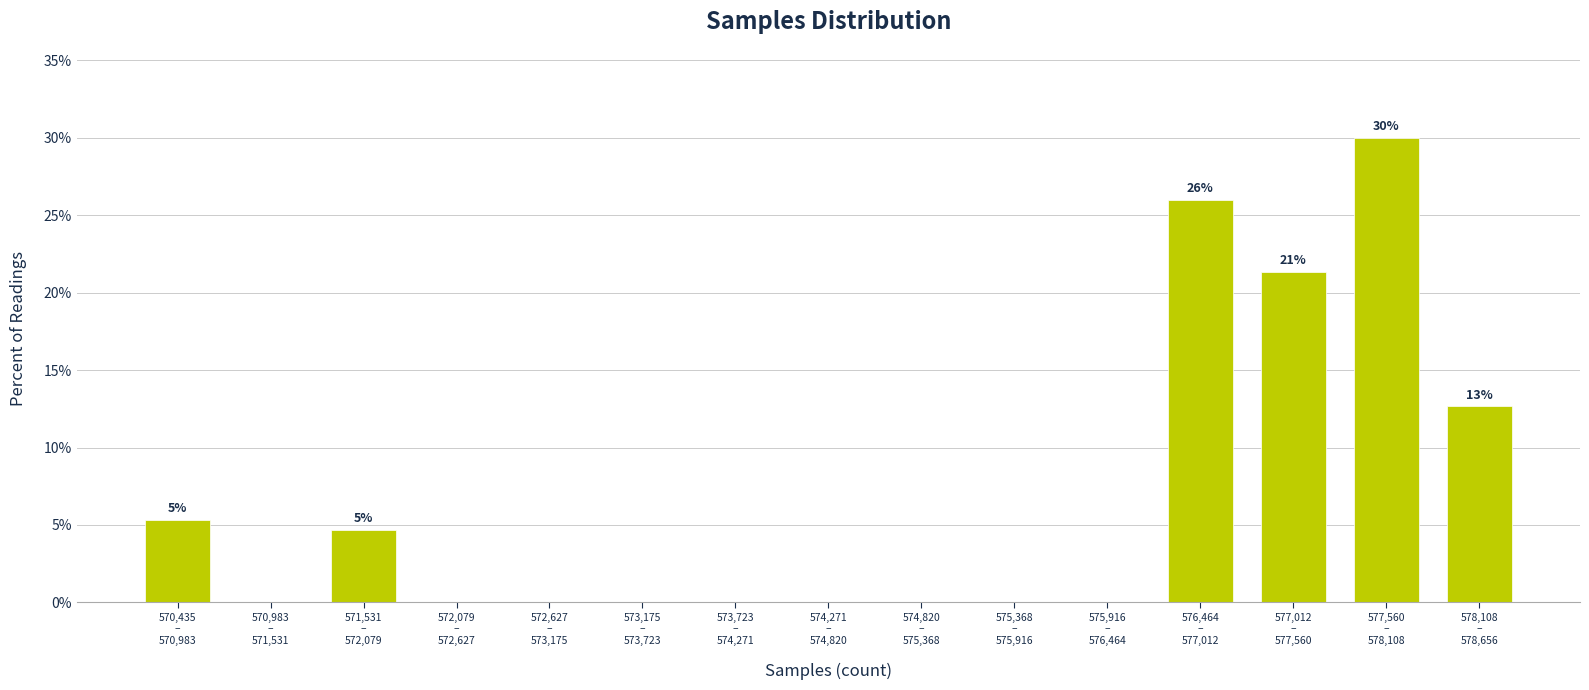

What is the greatest value displayed?

30.0